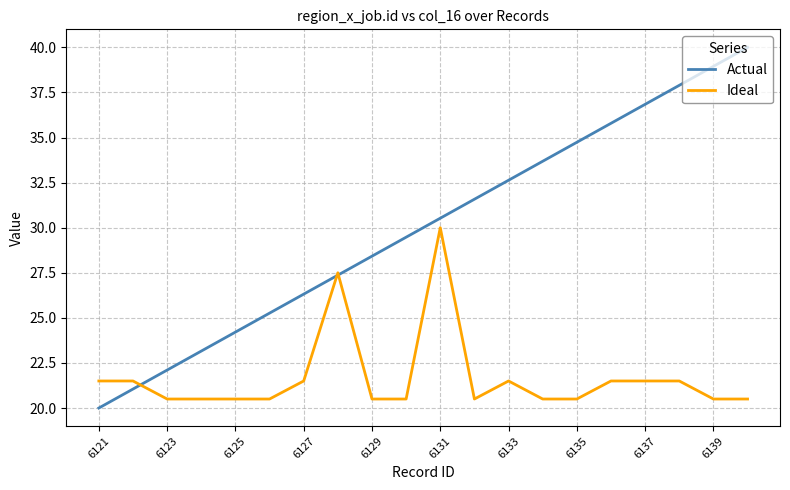

What is the smallest value displayed?

20.0